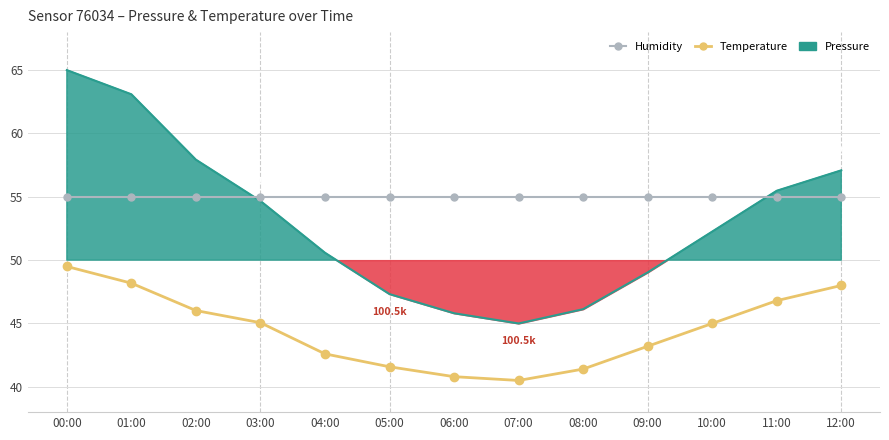

True or false: Humidity and Temperature intersect in this chart.

False